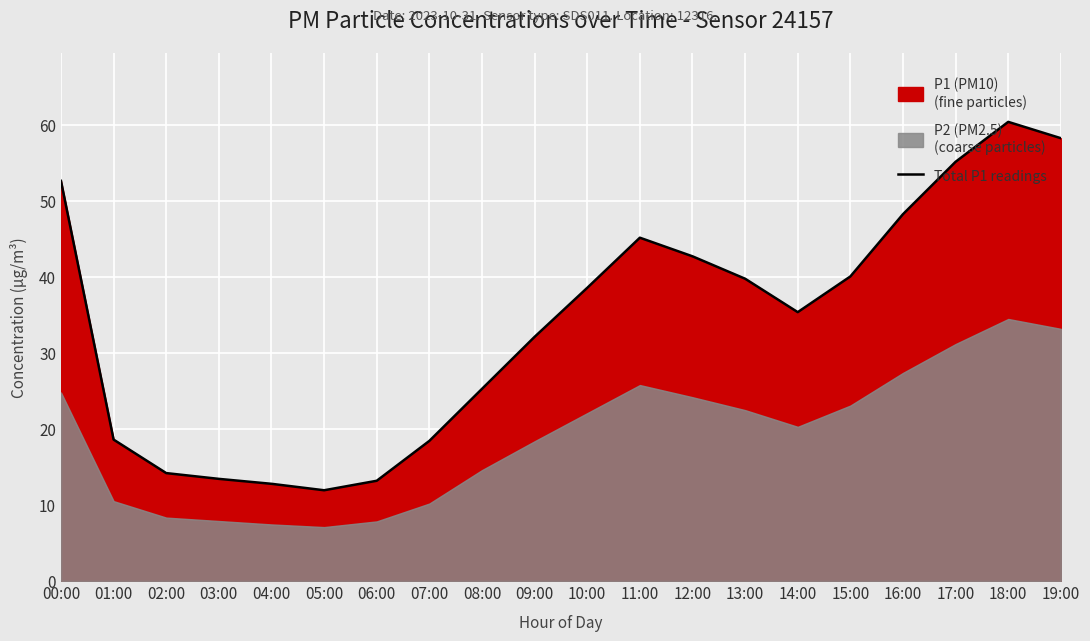

How many values exceed 38?

10